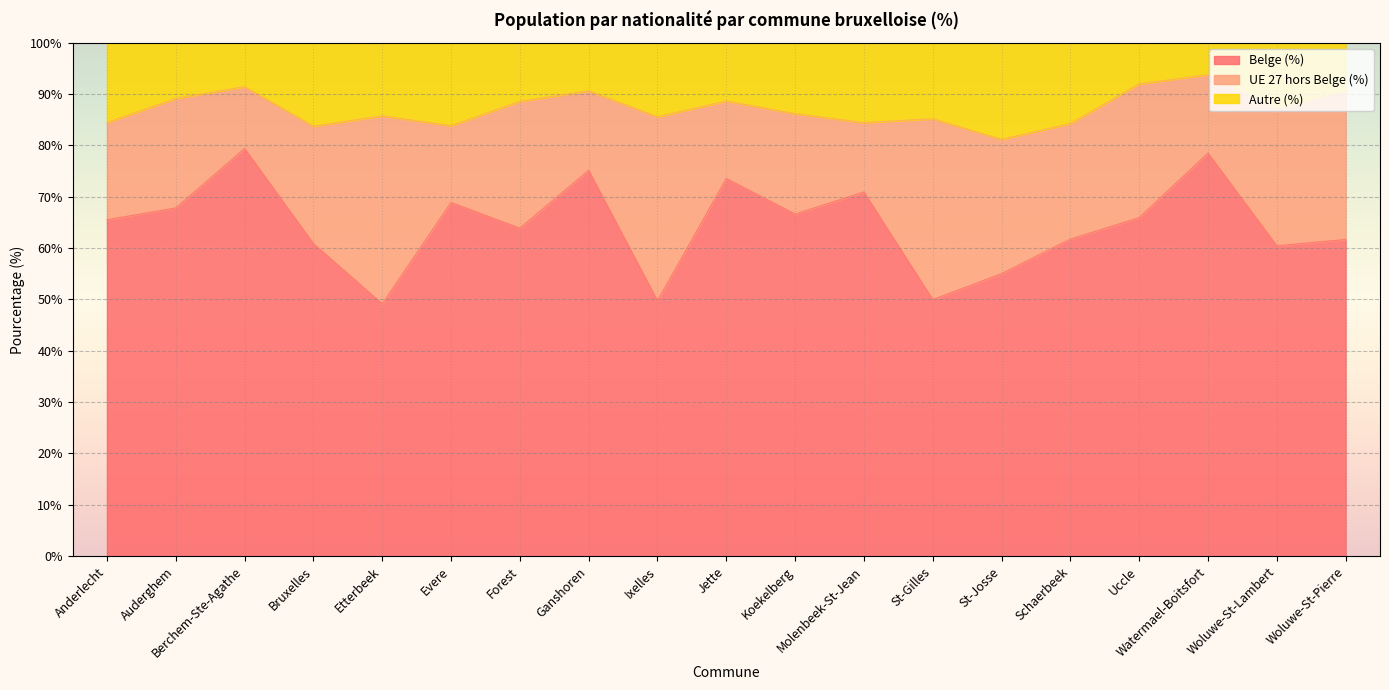

At which label does Belge (%) first exceed 65?

Anderlecht